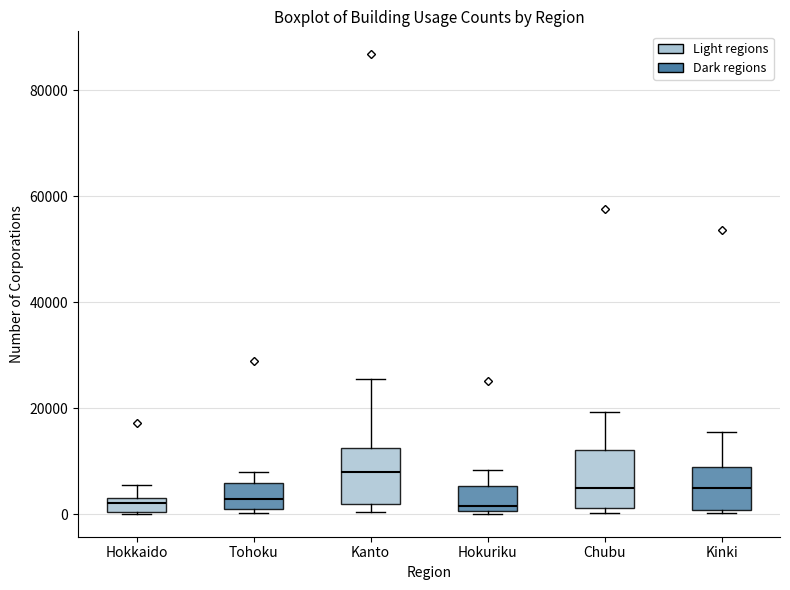

Where is the upper edge of the box for Hokkaido on the y-axis? The values are not printed on the chart, so give them approximately, as read against the axis.

2000